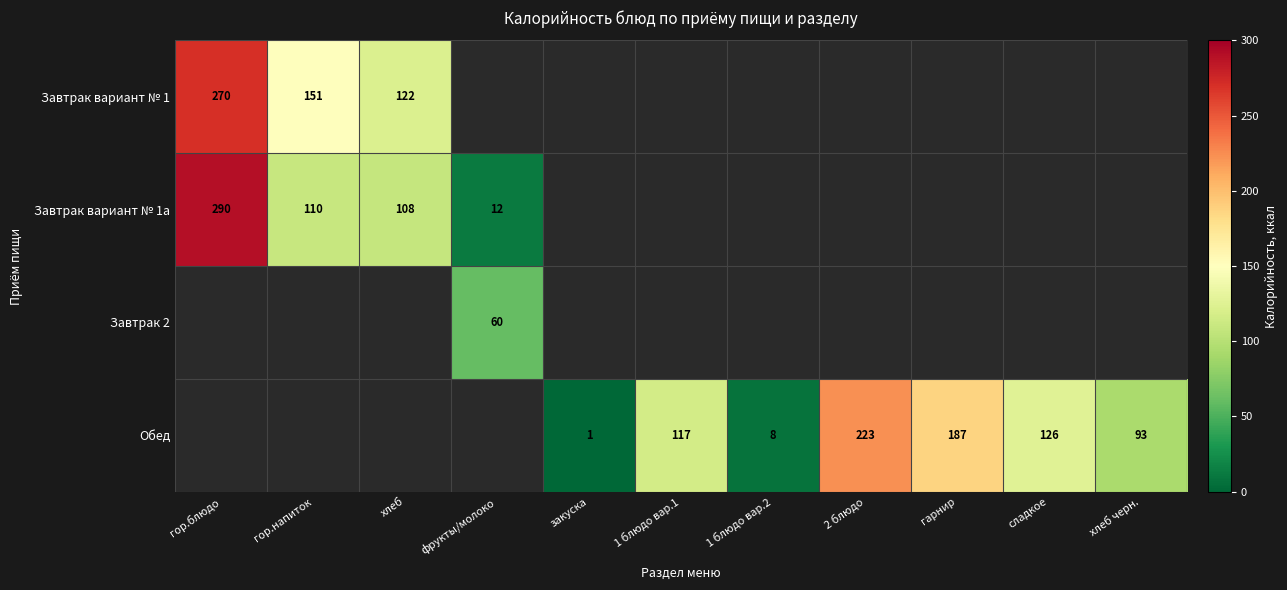

What is the difference between the Обед values at хлеб черн. and 1 блюдо вар.1?

24